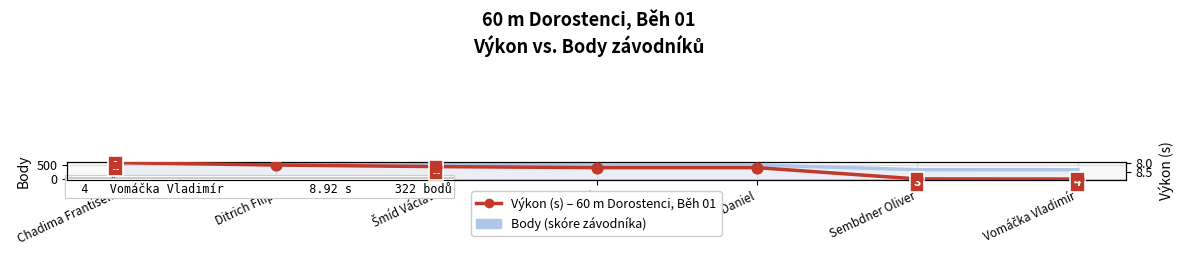

What are all the series names shown in the legend?

Body, Výkon (s)